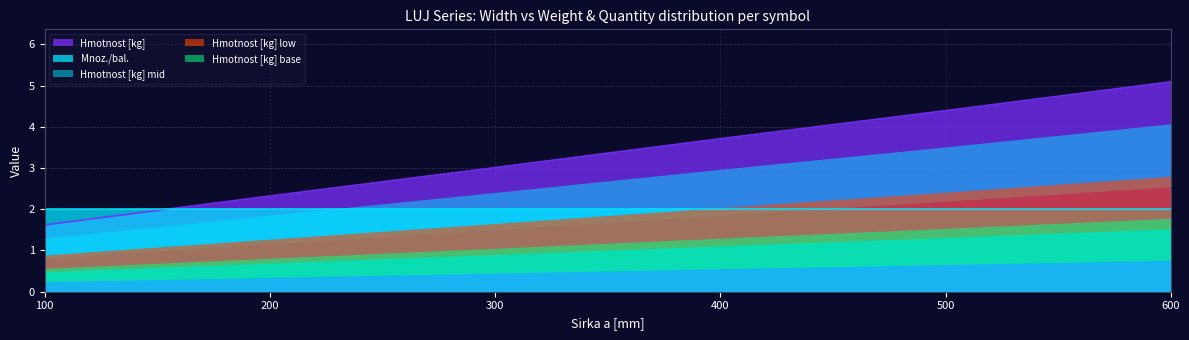

True or false: the data has more than 0 interior local peaks.

False